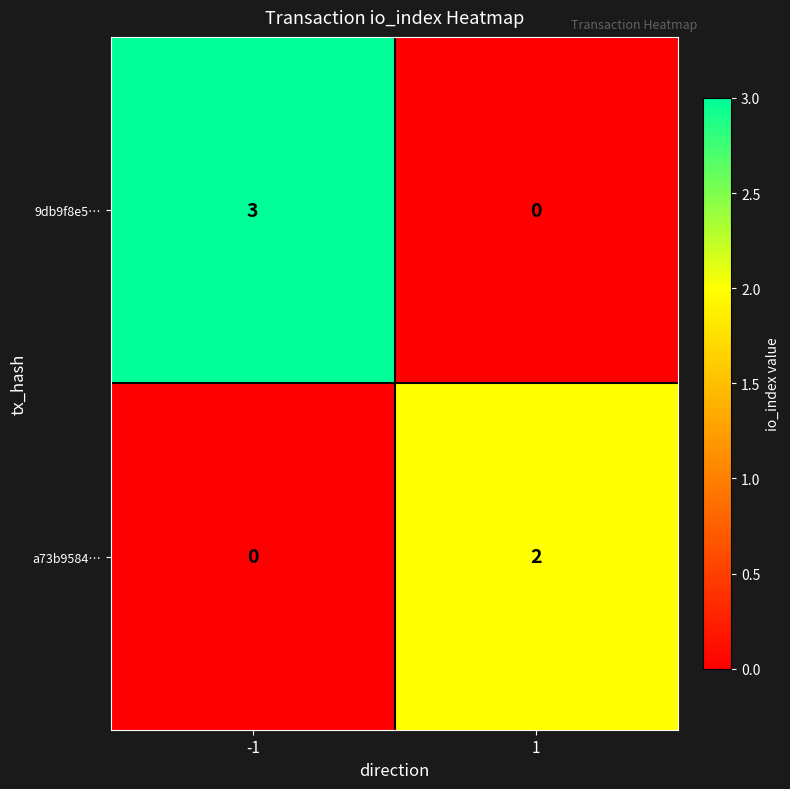

What is the difference between the 9db9f8e5… values at 1 and -1?

3